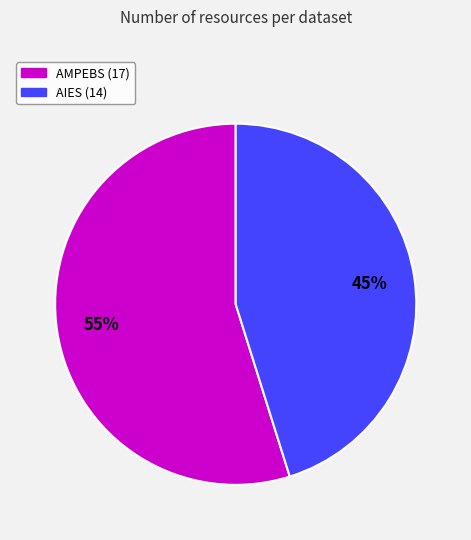

Is there a majority slice in this chart?

Yes